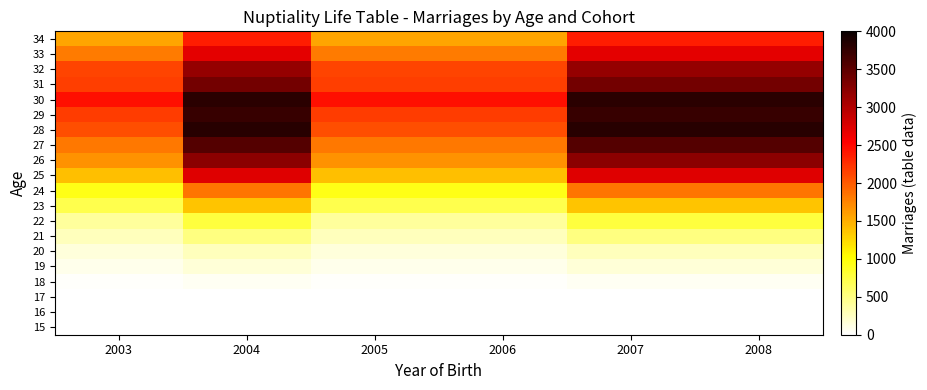

At how many categories does at least one series exceed 2300?

6